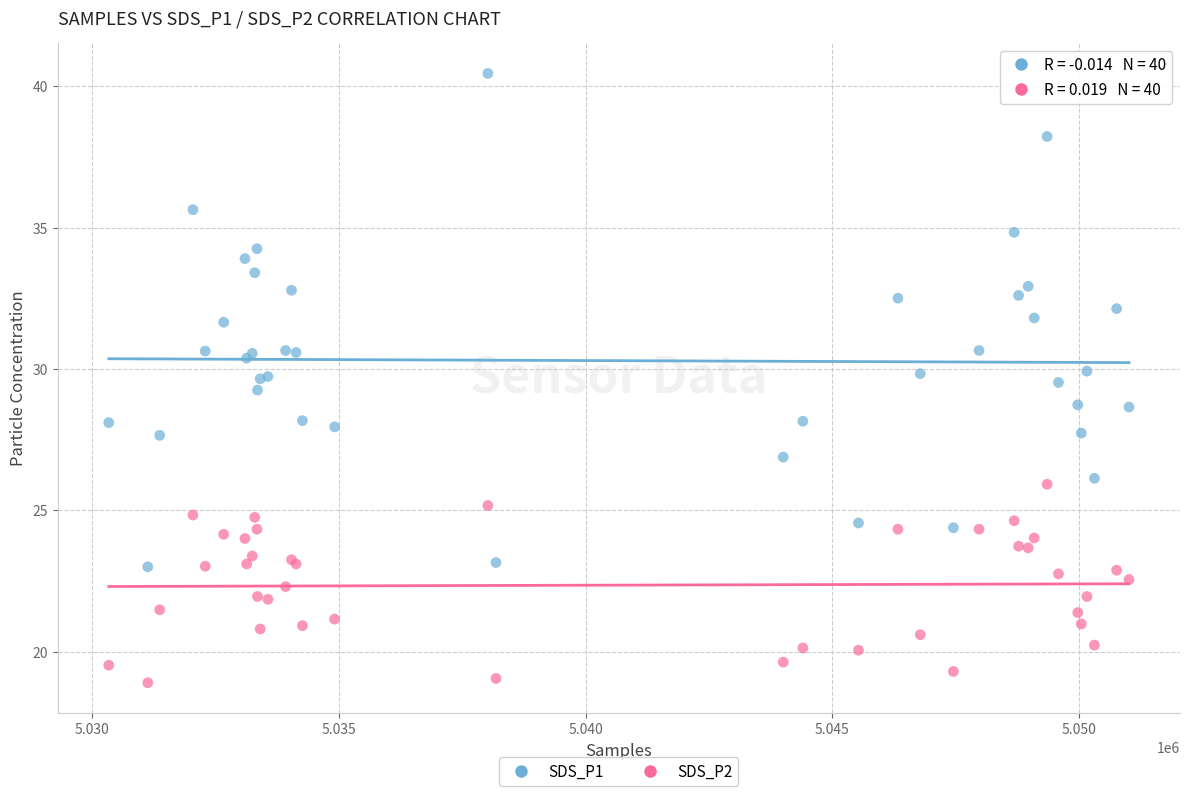

What are all the series names shown in the legend?

SDS_P1, SDS_P2